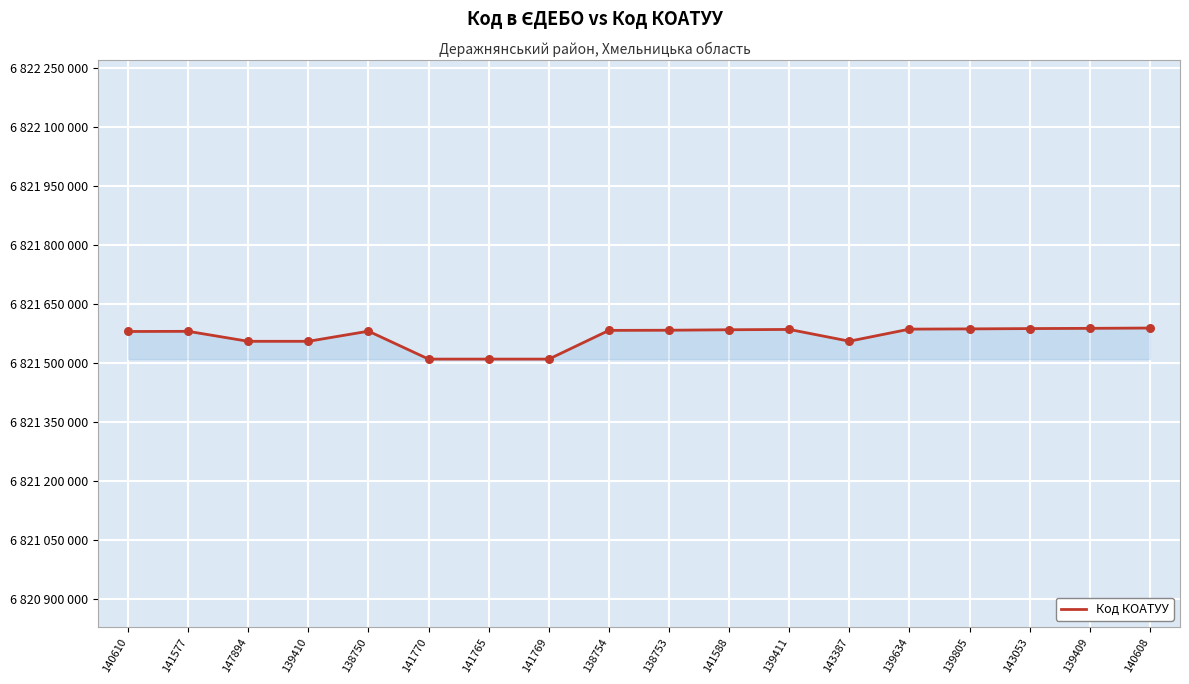

What is the change in value from 141577 to 139410?

-25401